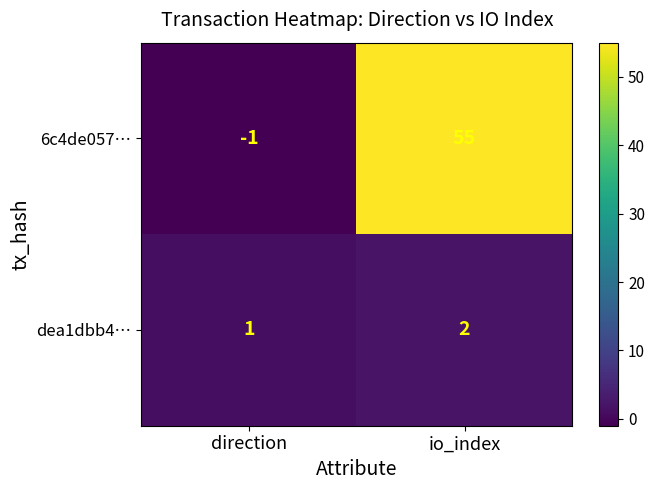

How many categories are shown in the chart?

2